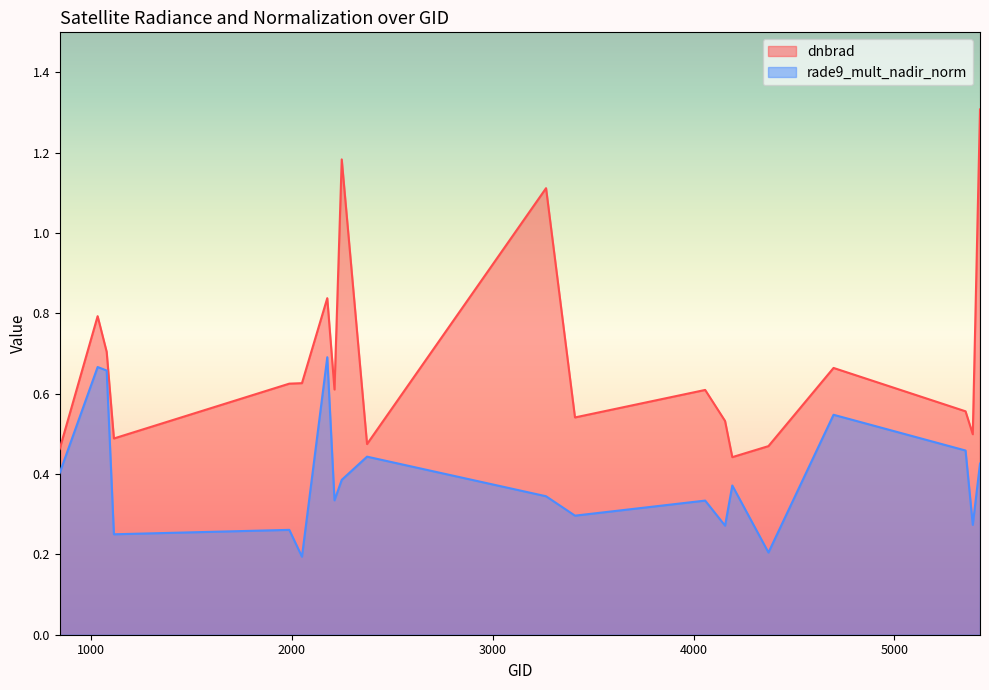

Which category has the highest value in the rade9_mult_nadir_norm series?

2177